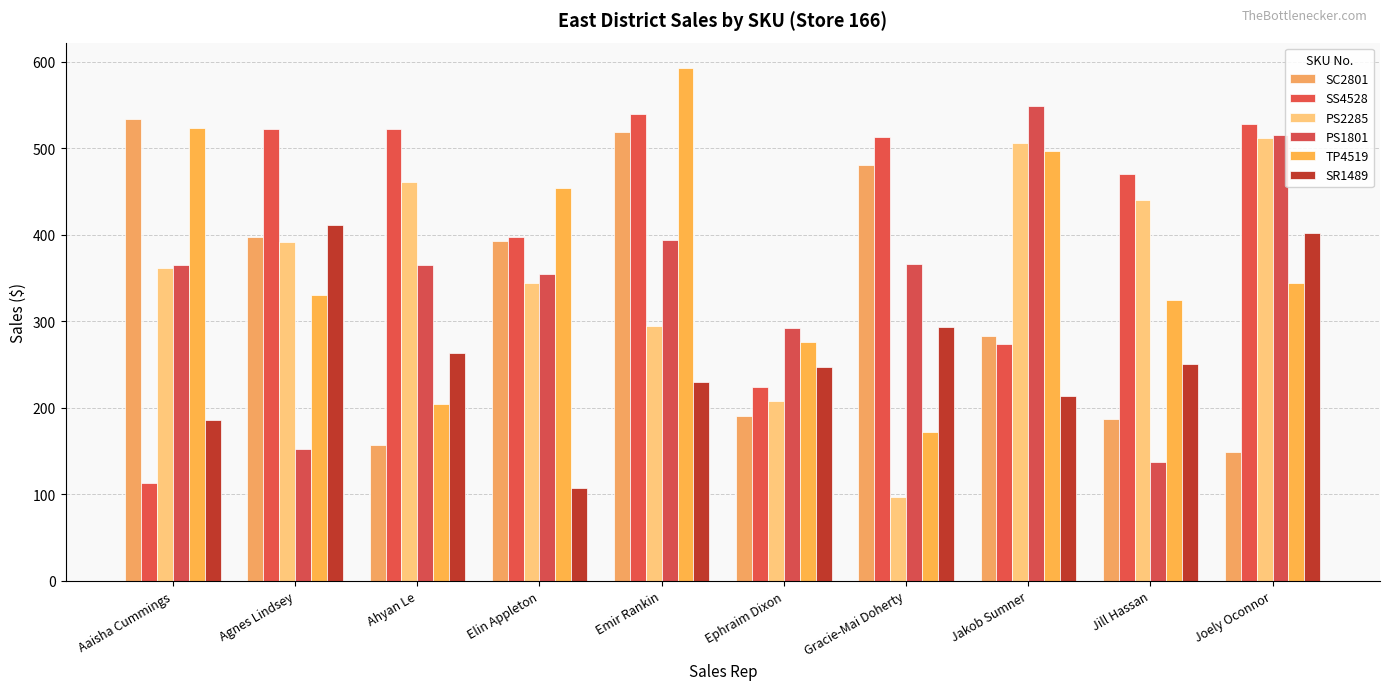

What is the difference between the maximum and minimum values in the SR1489 series?

304.3